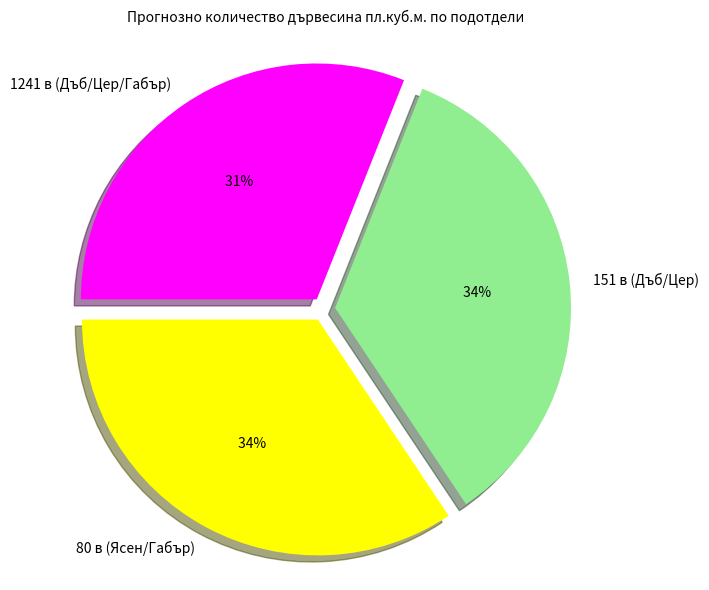

Count the number of slices in the pie.

3